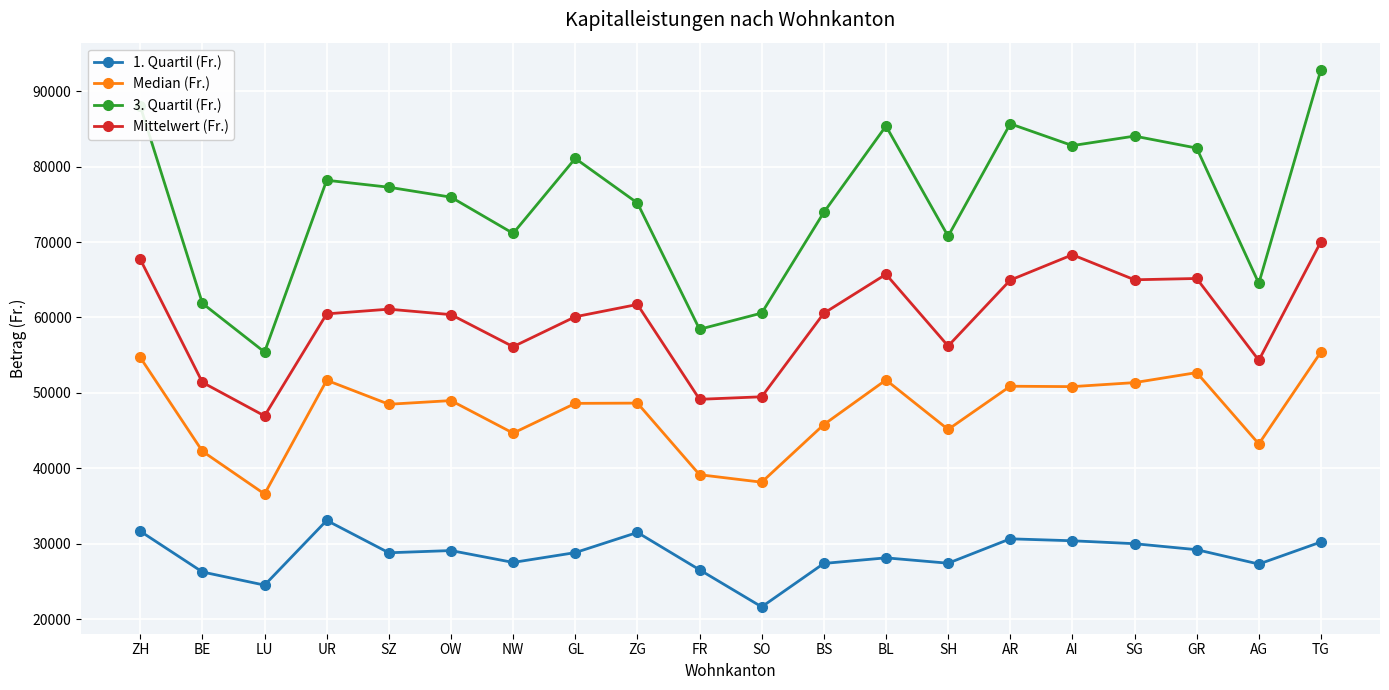

What is the minimum value shown in the chart?

21624.0